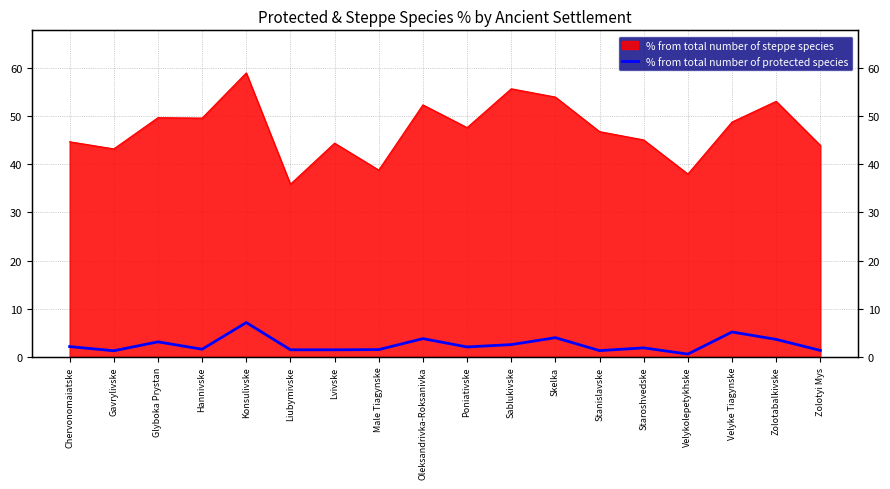

How many data points are less than 2?

9